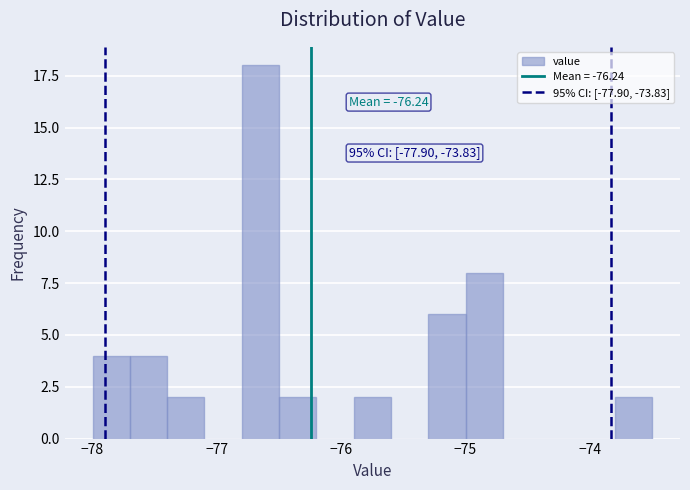

Read against the x-axis, roughly where is the centre of the tallest bar?

-76.6